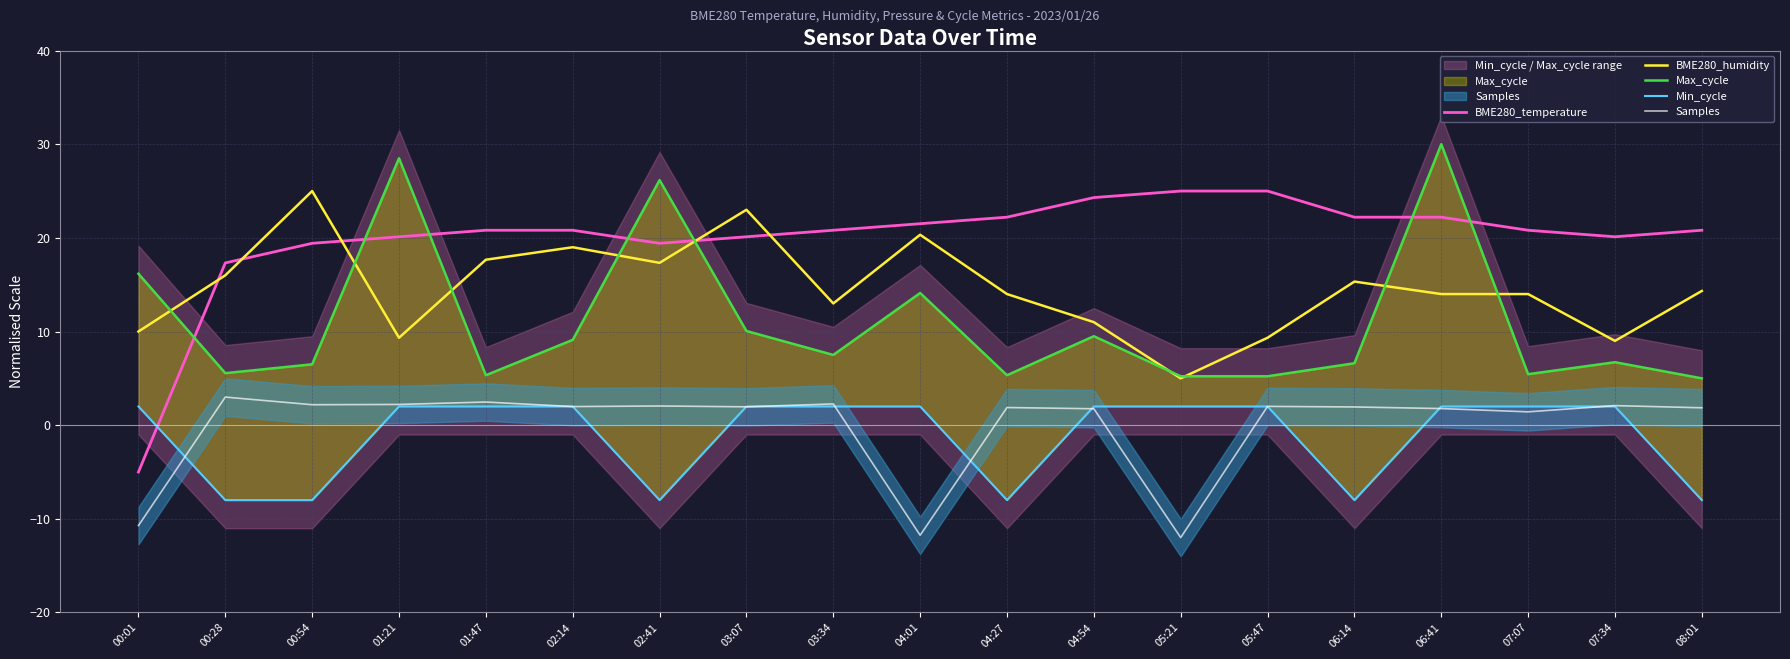

True or false: Samples and BME280_temperature intersect in this chart.

False